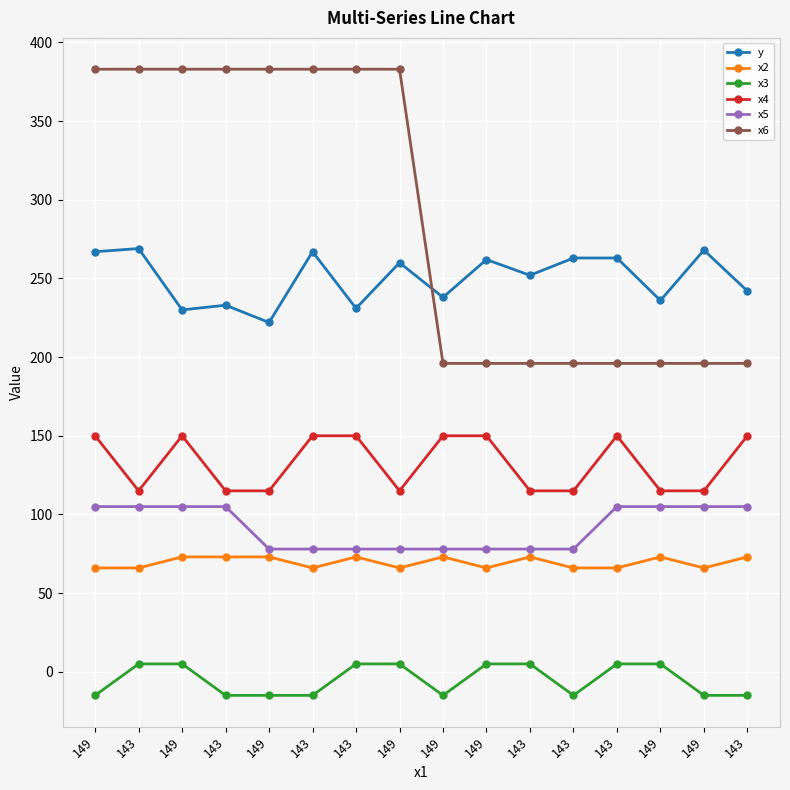

Is it true that y equals 238 at 149?

True